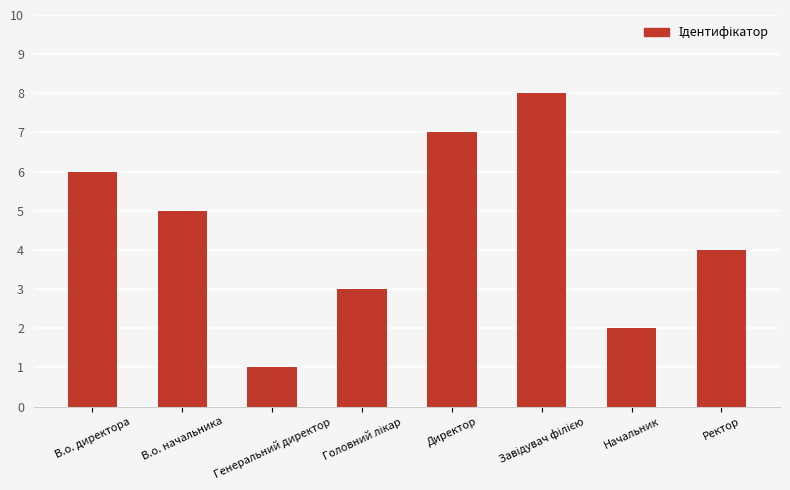

Is it true that the value at Генеральний директор is 1?

True